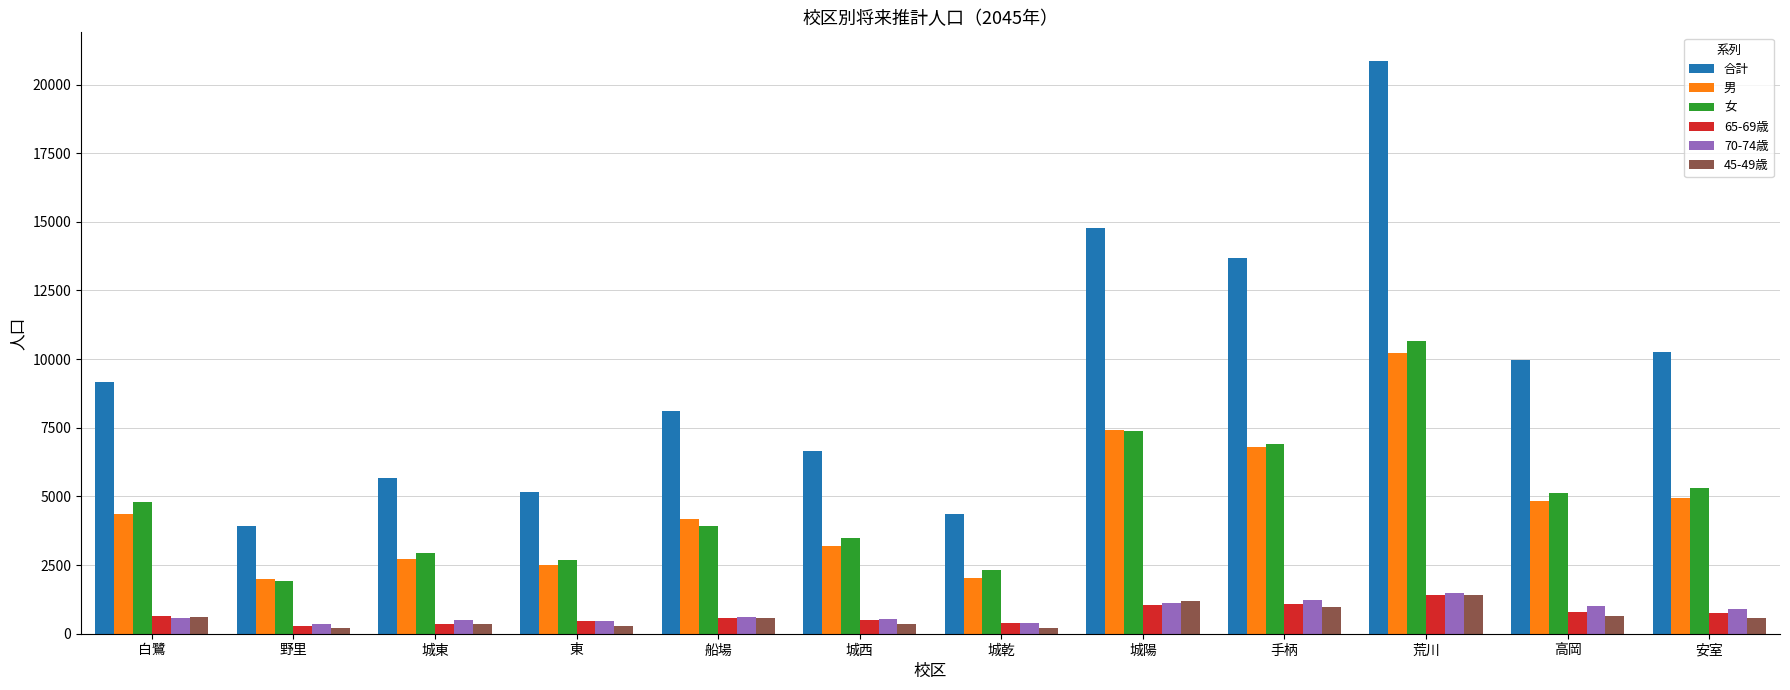

How many values in the 45-49歳 series are below 589?

6